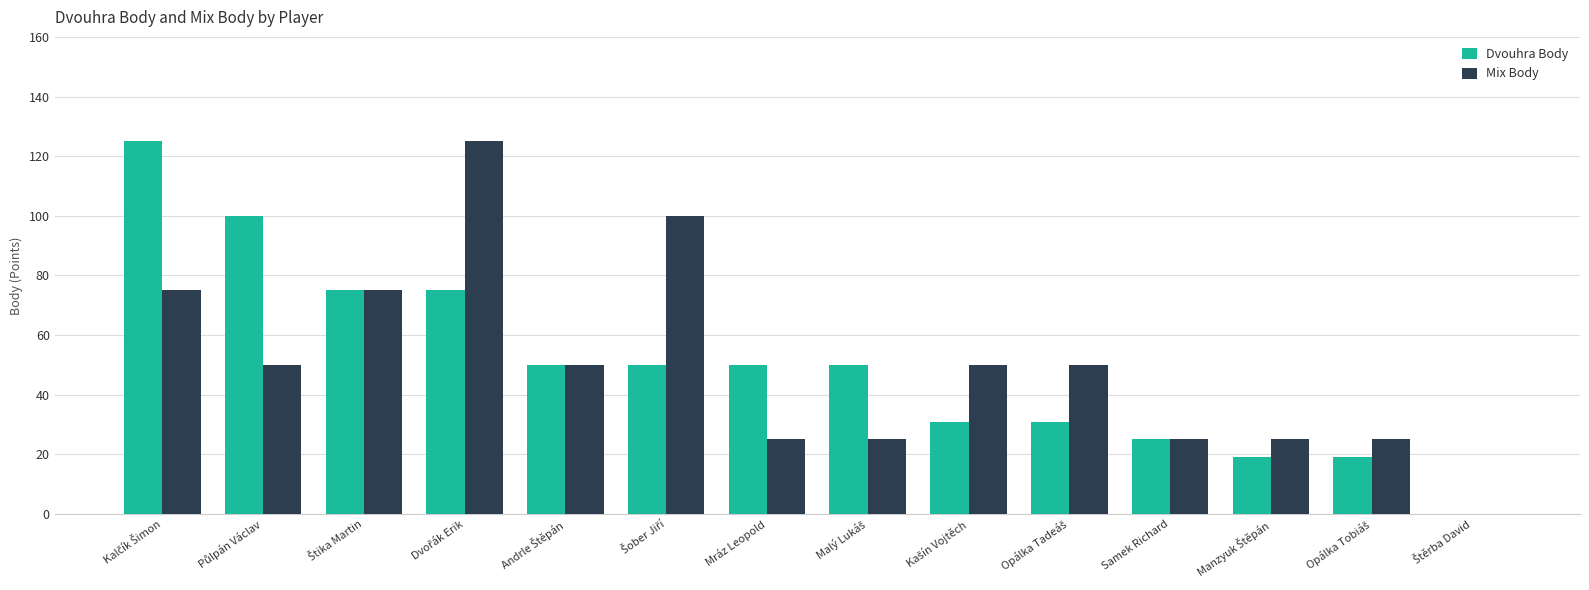

What is the sum of all Mix Body values?

700